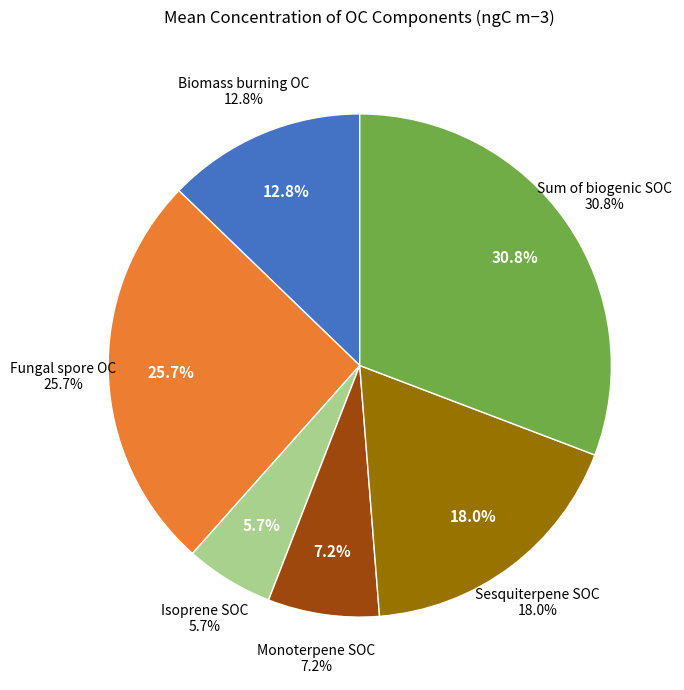

To the nearest percent, what portion does Biomass burning OC represent?

13%